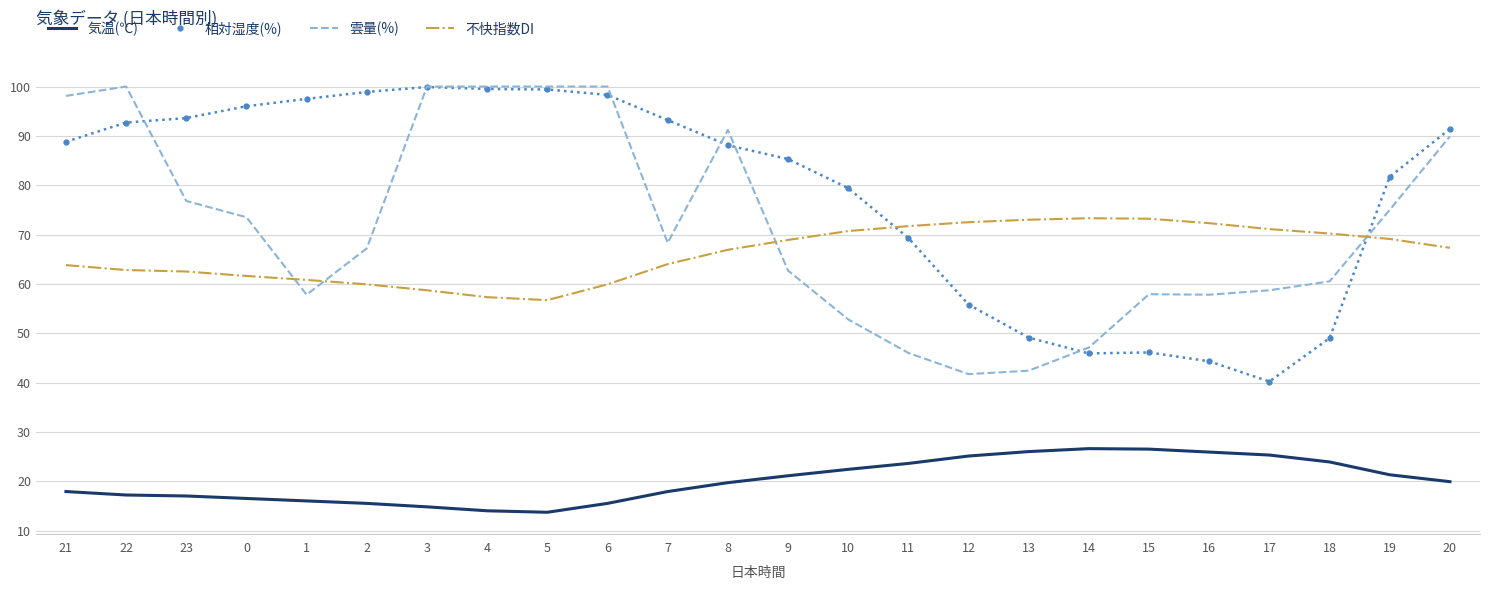

At 12, list the series in order from smallest to largest.

気温(℃), 雲量(%), 相対湿度(%), 不快指数DI